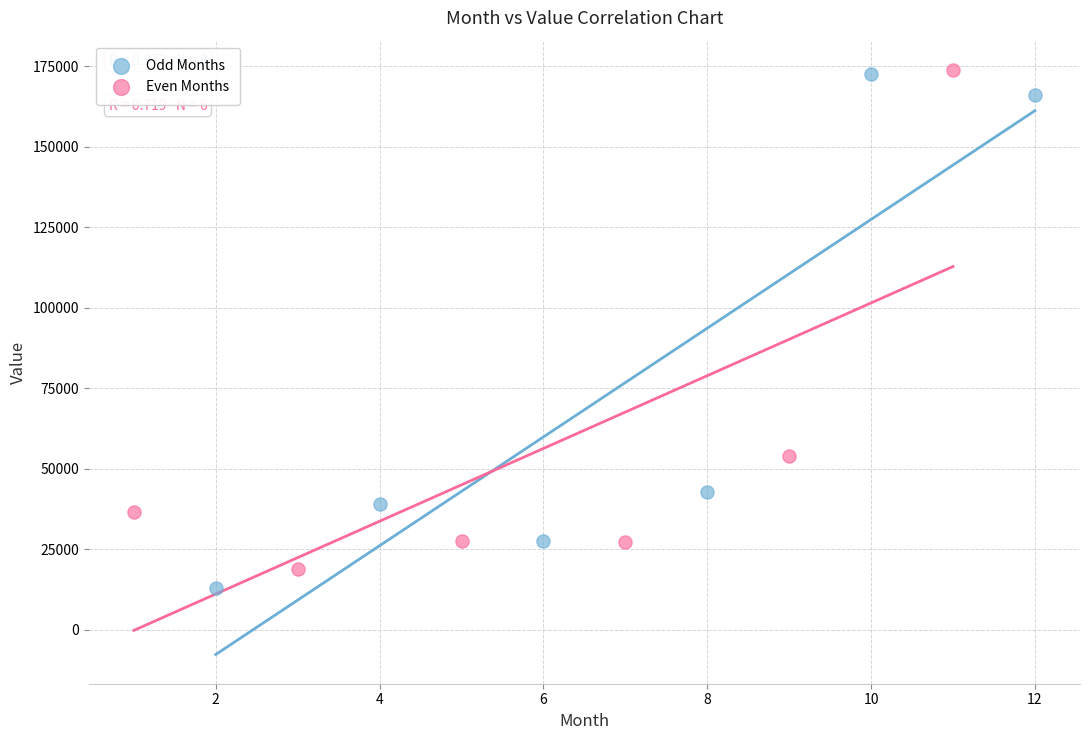

Which series has the largest Y range (max minus min)?

Odd Months